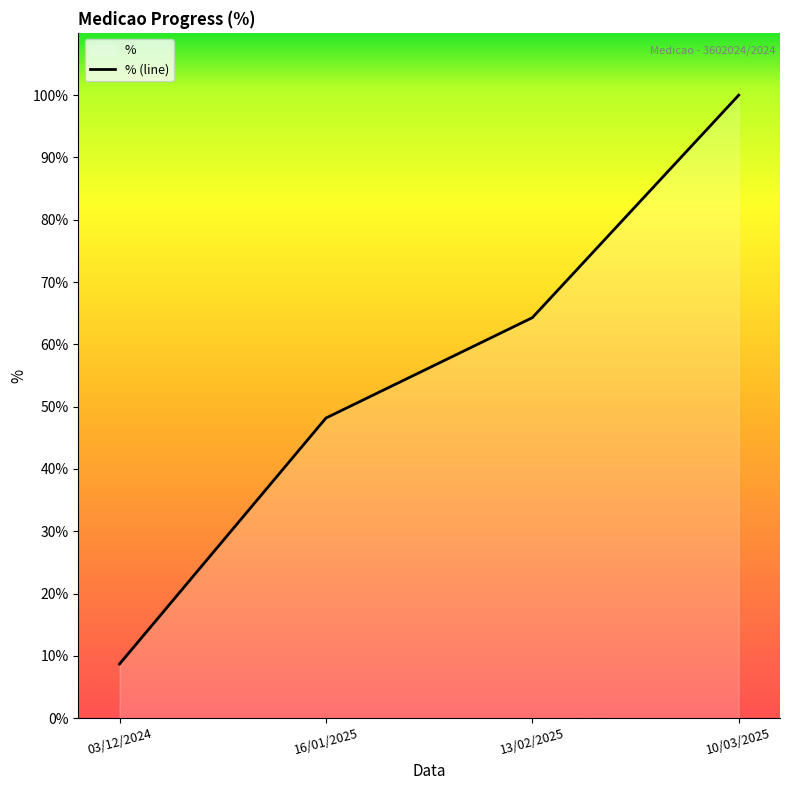

What is the difference between the maximum and minimum values?

91.3